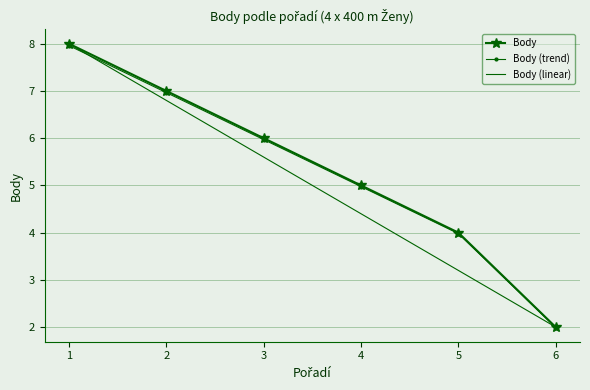

What is the difference between the maximum and minimum values in the Body series?

6.0